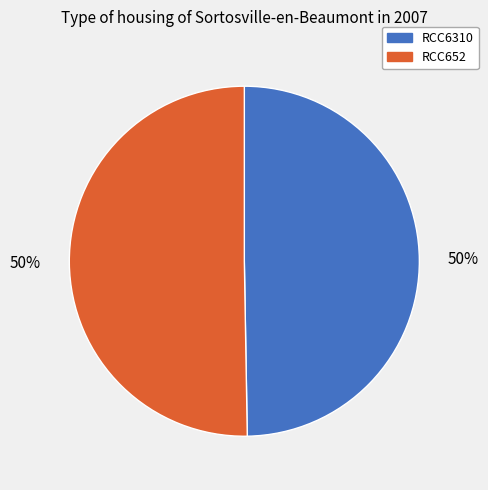

The RCC652 slice represents 50% of the pie. True or false?

True